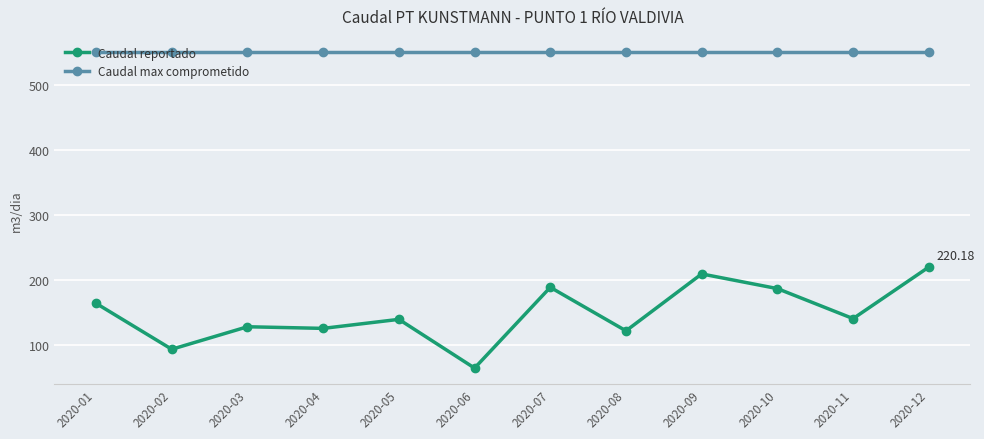

True or false: Caudal max comprometido and Caudal reportado cross at least once.

False